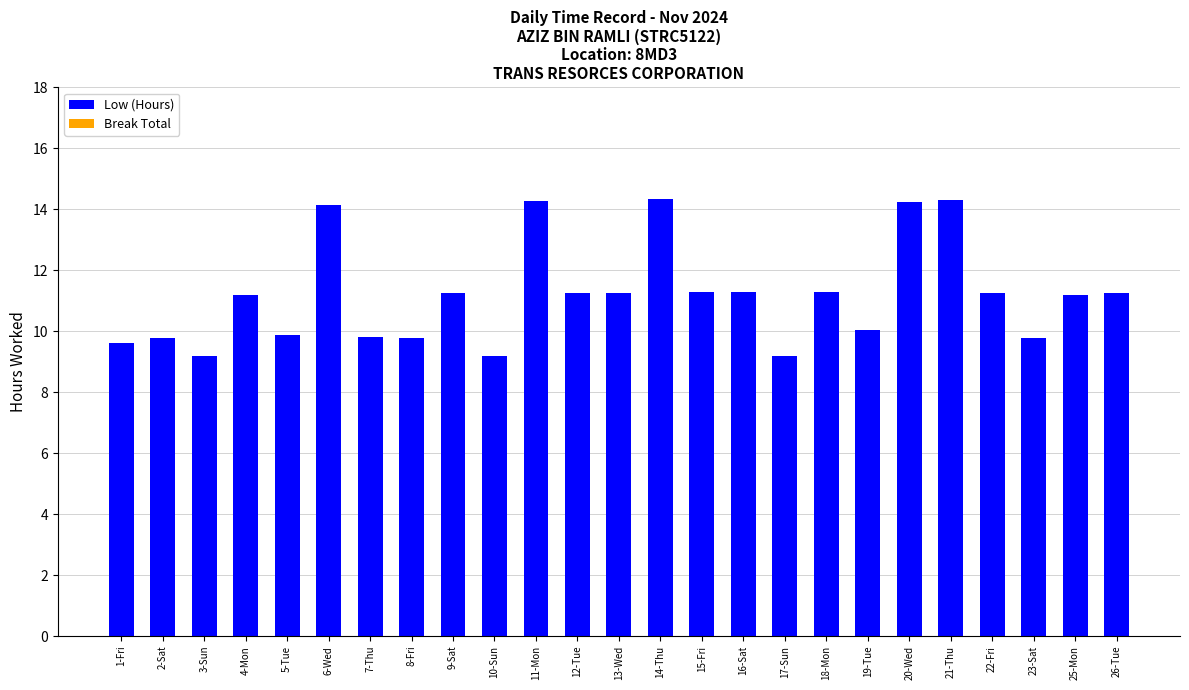

The chart shows a value of 14.3 at 11-Mon. True or false?

True